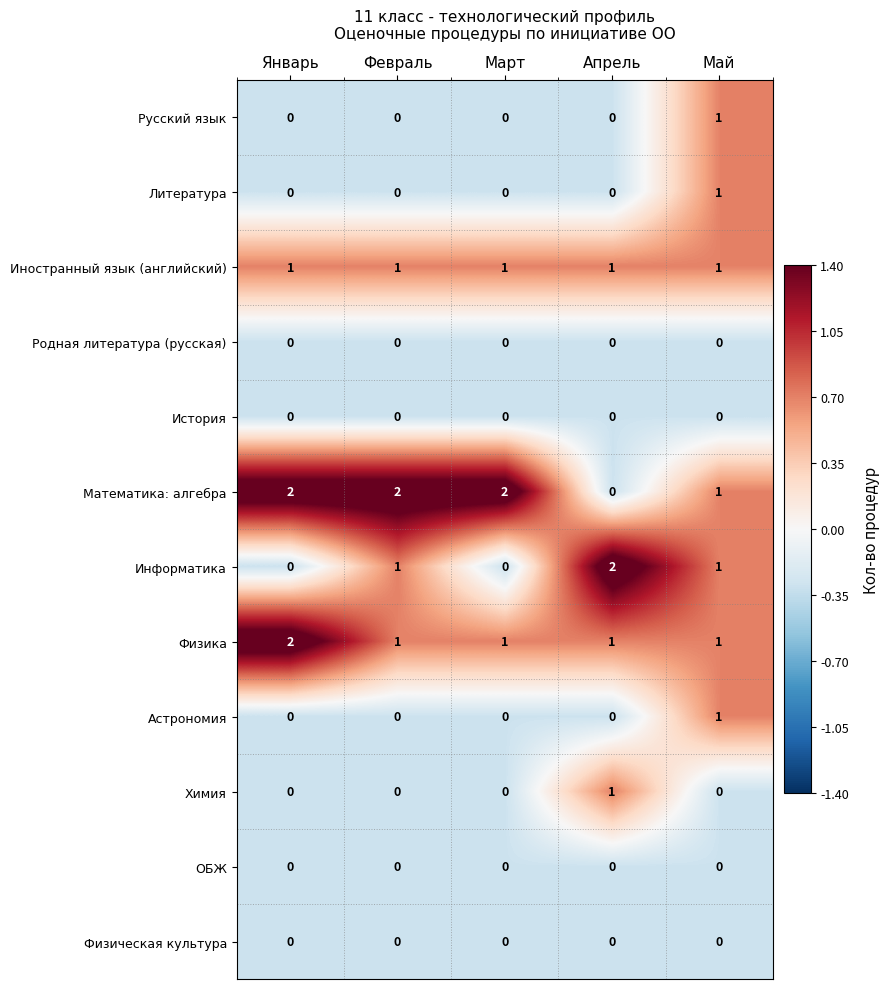

At which label is Математика: алгебра closest to 1?

Май